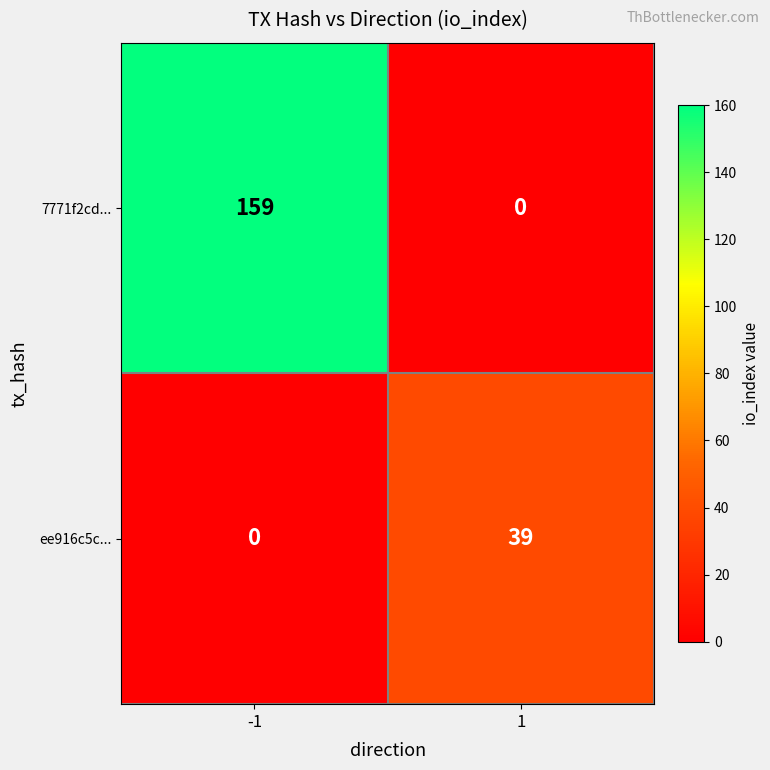

Reading right to left, list all the values displayed in this chart.

7771f2cd...: 1=0	-1=159
ee916c5c...: 1=39	-1=0